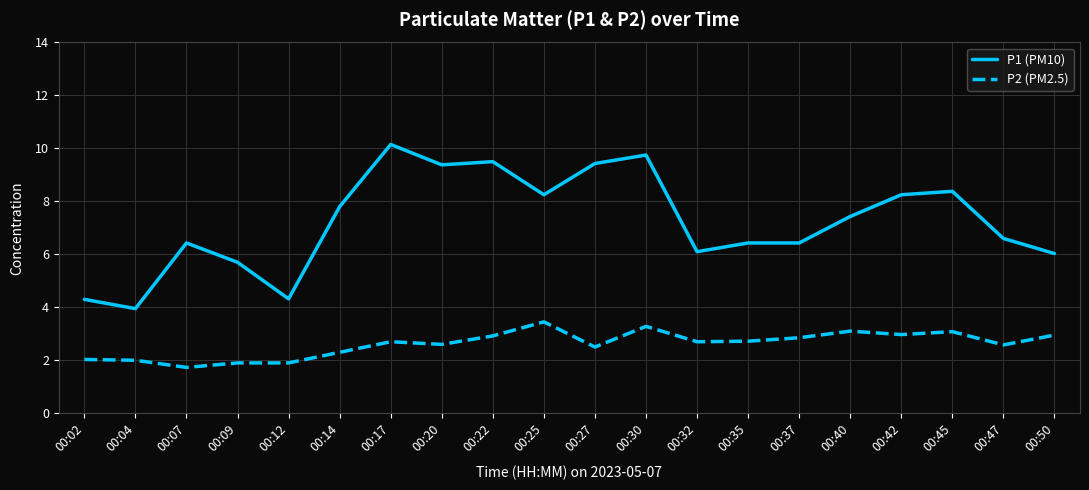

At which label does P1 (PM10) first exceed 7?

00:14